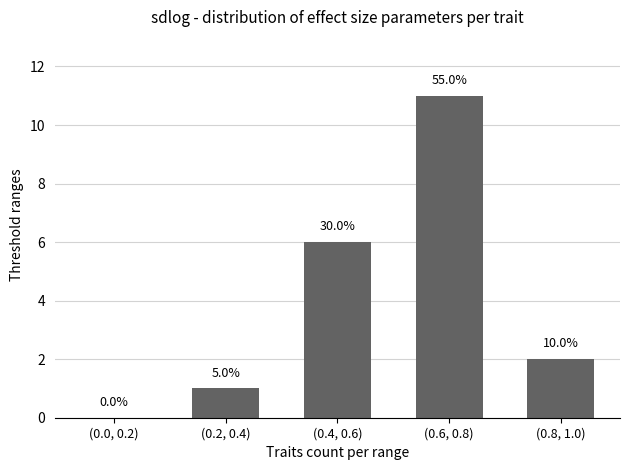

The chart shows a value of 6 at (0.6, 0.8). True or false?

False